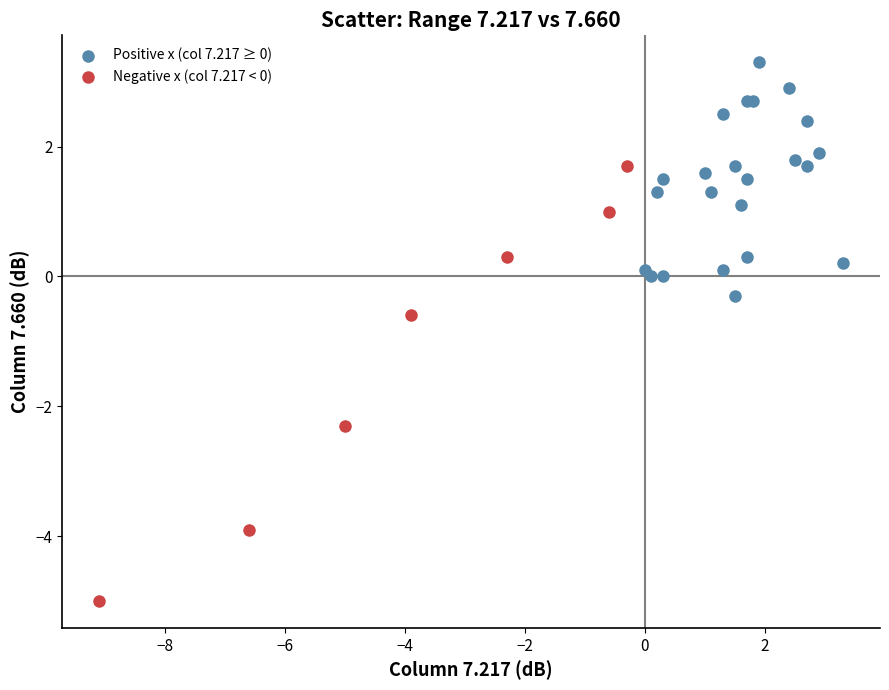

Which series has the widest spread of Y values?

Negative x (col 7.217 < 0)